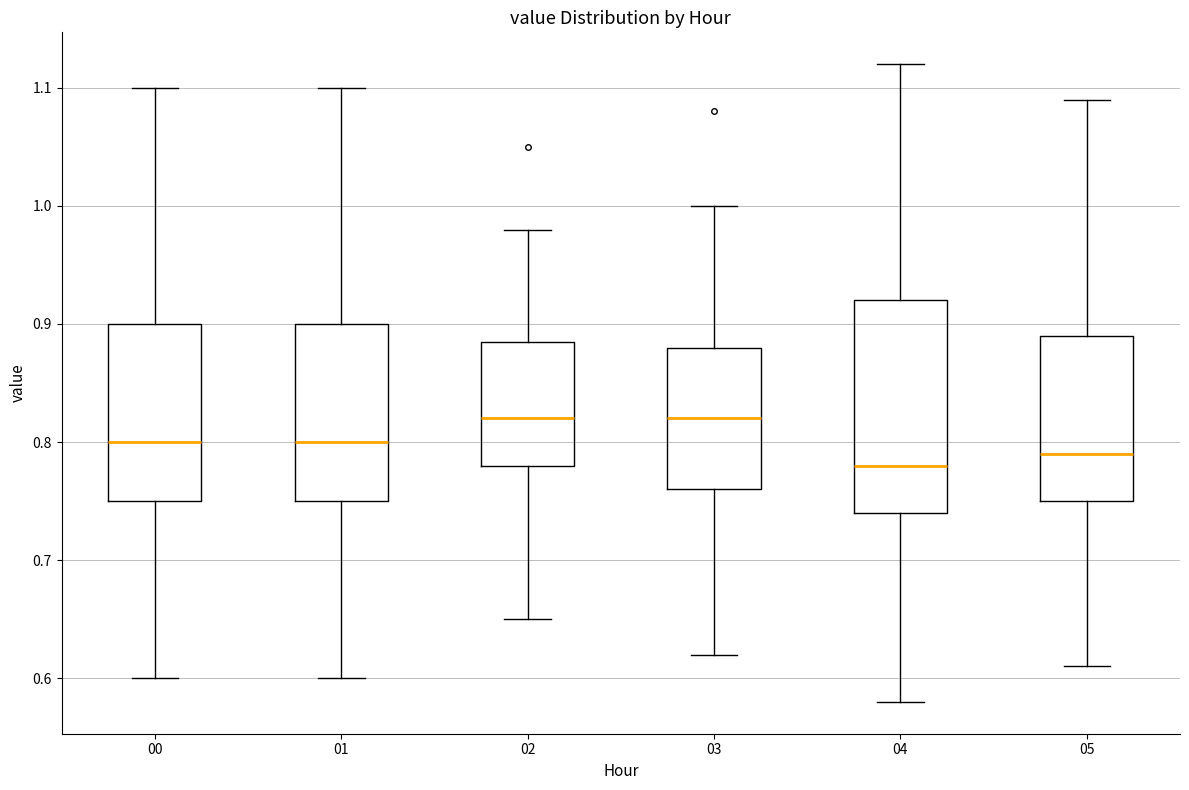

Reading left to right, read every box against the y-axis: the position of its median line, the range the box covers, and the ends of its whiskers. The values are not printed on the chart, so give them approximately, as read against the axis.

00: median 0.80, box 0.75 to 0.90, whiskers 0.60 to 1.10
01: median 0.80, box 0.75 to 0.90, whiskers 0.60 to 1.10
02: median 0.82, box 0.78 to 0.89, whiskers 0.65 to 0.98
03: median 0.82, box 0.76 to 0.88, whiskers 0.62 to 1.00
04: median 0.78, box 0.74 to 0.92, whiskers 0.58 to 1.12
05: median 0.79, box 0.75 to 0.89, whiskers 0.61 to 1.09